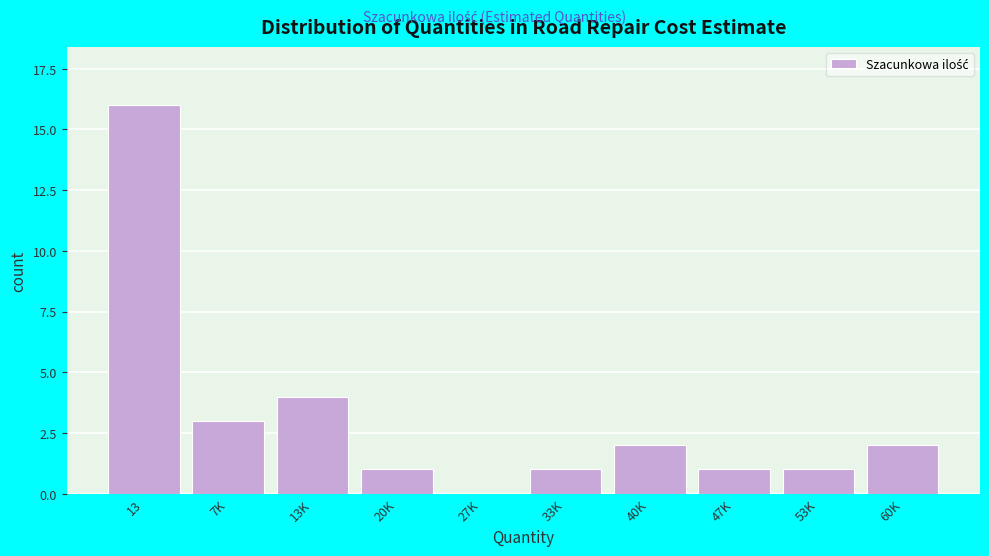

Reading left to right, transcribe all the data shown in this chart.

13=16	7K=3	13K=4	20K=1	27K=0	33K=1	40K=2	47K=1	53K=1	60K=2